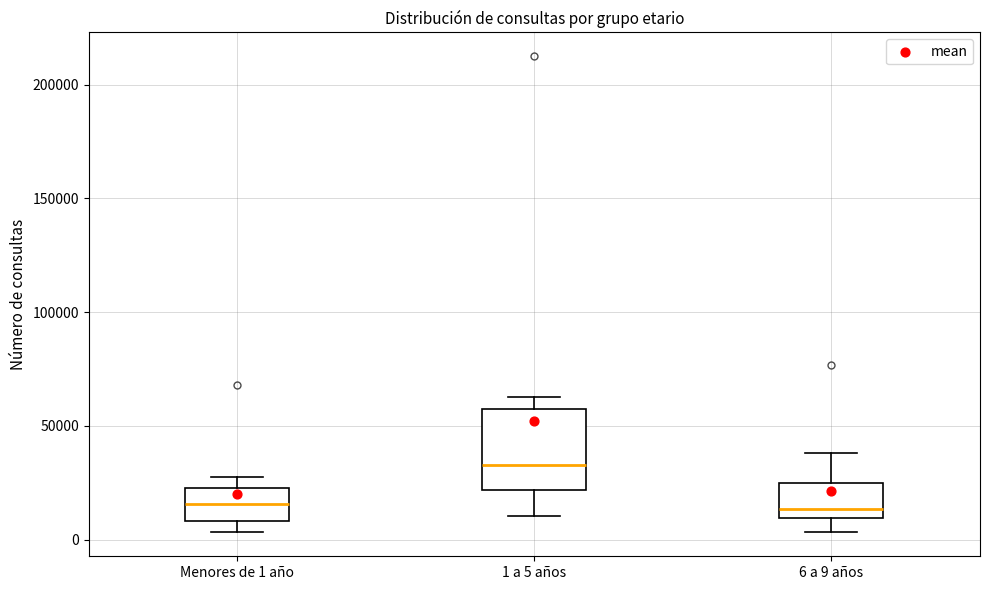

Reading left to right, read every box against the y-axis: the position of its median line, the range the box covers, and the ends of its whiskers. The values are not printed on the chart, so give them approximately, as read against the axis.

Menores de 1 año: median 15000, box 10000 to 25000, whiskers 5000 to 25000 (just above the box's upper edge)
1 a 5 años: median 35000, box 20000 to 60000, whiskers 10000 to 65000
6 a 9 años: median 15000, box 10000 to 25000, whiskers 5000 to 40000